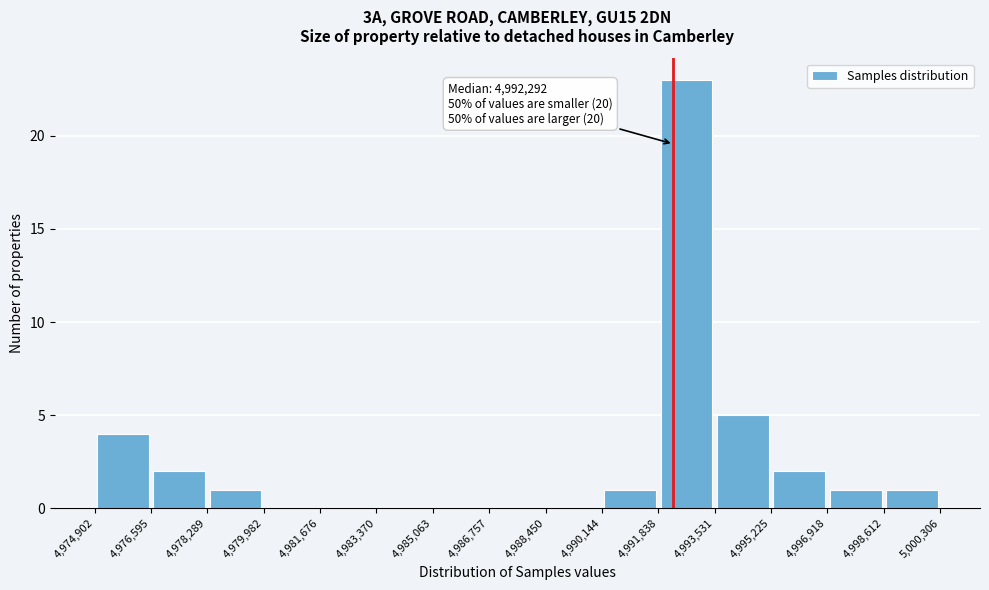

Over which range of the x-axis is the bar tallest?

4,991,838 to 4,993,531